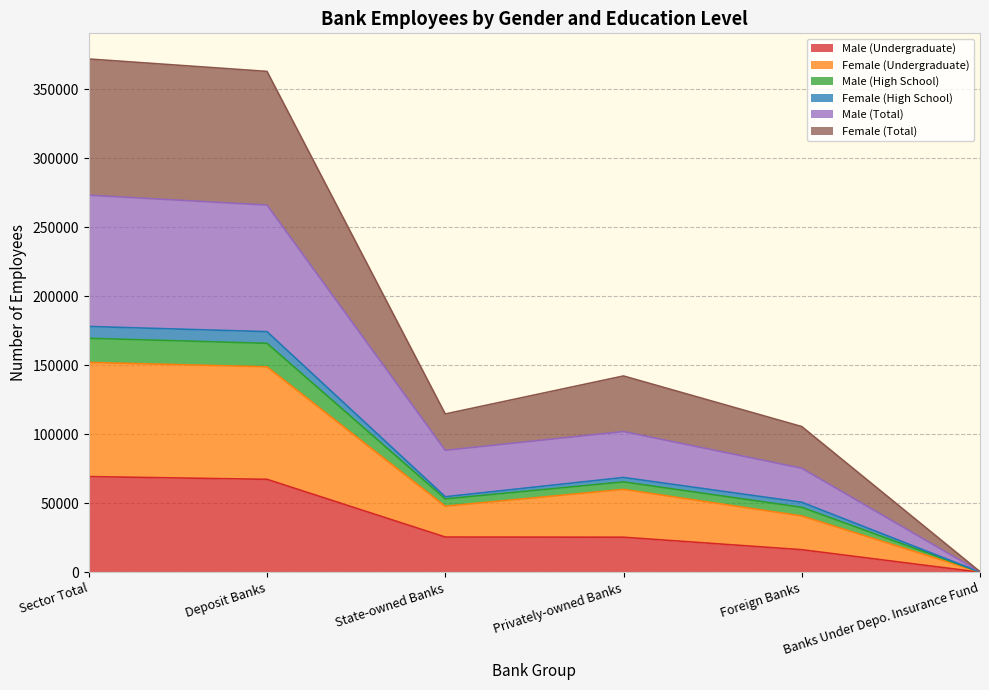

The value of Male (Undergraduate) at Deposit Banks is 67345. True or false?

True